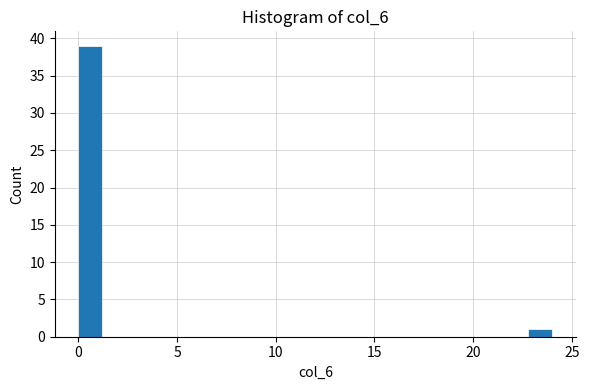

Around what value on the x-axis is the tallest bar? Give the approximate position of its centre, as read against the axis.

0.5